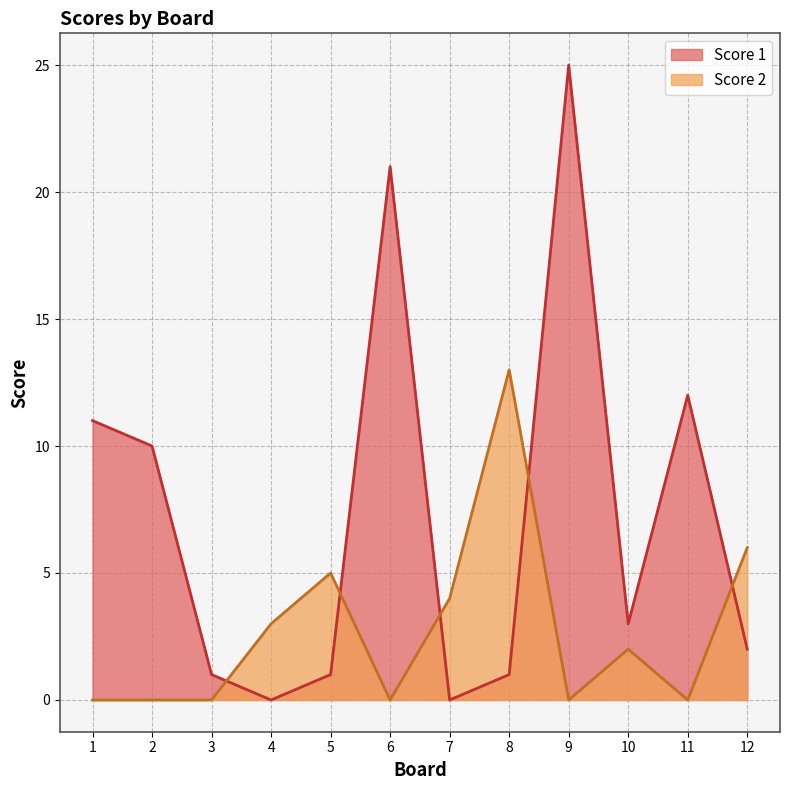

Reading left to right, list all the values displayed in this chart.

Score 1: 1=11	2=10	3=1	4=0	5=1	6=21	7=0	8=1	9=25	10=3	11=12	12=2
Score 2: 1=0	2=0	3=0	4=3	5=5	6=0	7=4	8=13	9=0	10=2	11=0	12=6